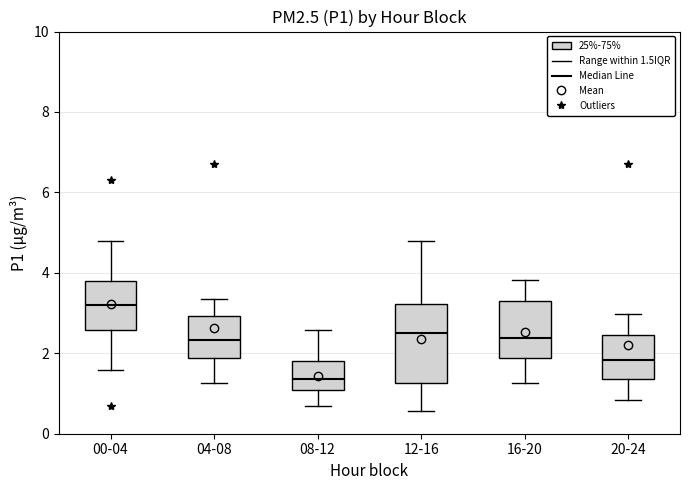

Reading left to right, transcribe this box plot: for each box, give where its median line is, the range the box spans, and where its two whiskers end, as read against the y-axis. The values are not printed on the chart, so give them approximately, as read against the axis.

00-04: median 3.2, box 2.6 to 3.8, whiskers 1.6 to 4.8
04-08: median 2.4, box 1.8 to 3.0, whiskers 1.2 to 3.4
08-12: median 1.4, box 1.0 to 1.8, whiskers 0.8 to 2.6
12-16: median 2.6, box 1.2 to 3.2, whiskers 0.6 to 4.8
16-20: median 2.4, box 1.8 to 3.2, whiskers 1.2 to 3.8
20-24: median 1.8, box 1.4 to 2.4, whiskers 0.8 to 3.0